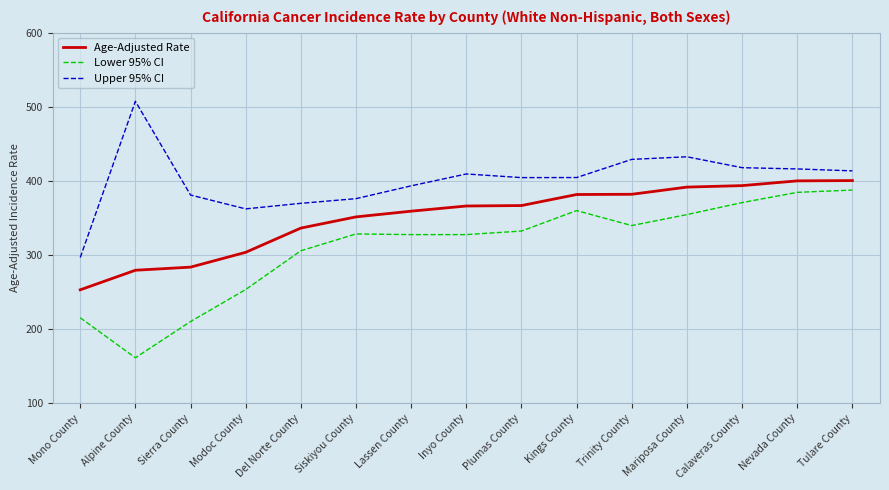

What position from the right is Del Norte County?

11